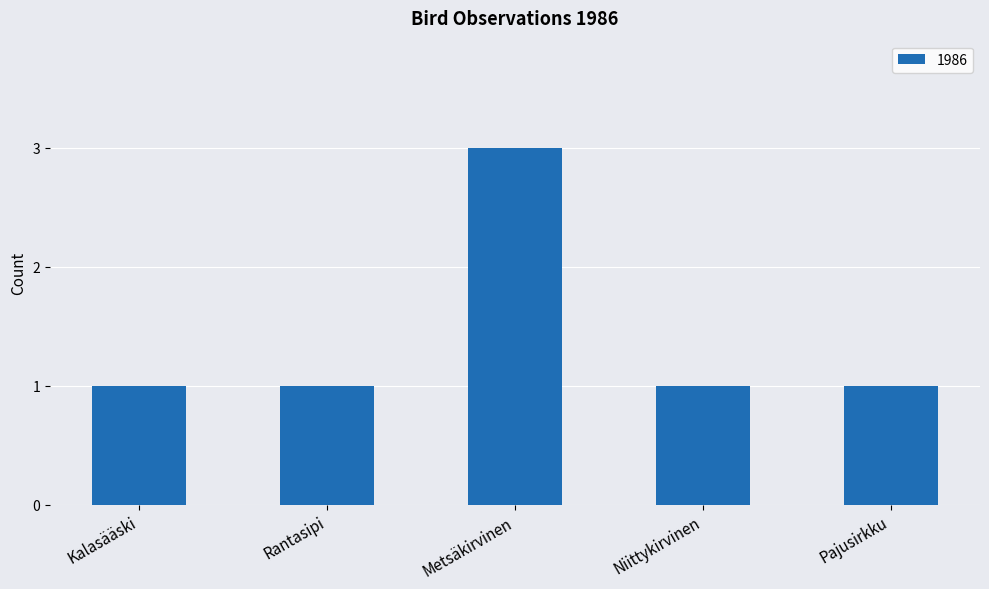

The chart shows a value of 1 at Rantasipi. True or false?

True